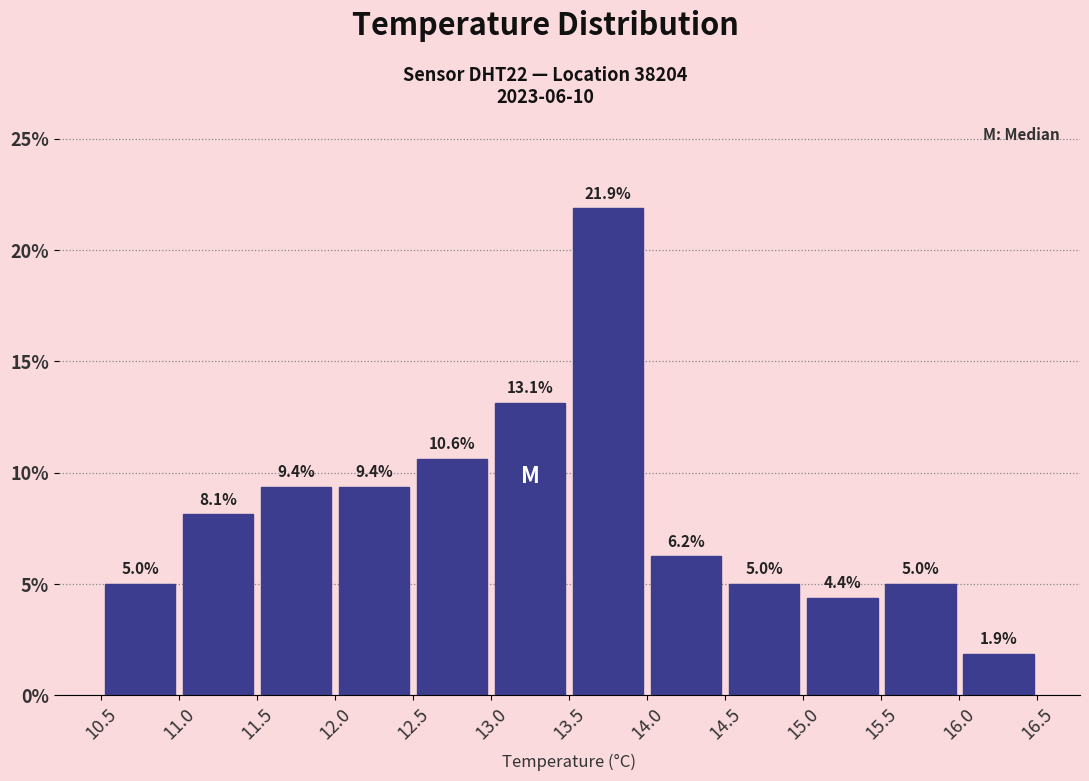

Reading left to right, list every bar in this chart as the range it spans on the x-axis followed by its height.

10.5 to 11.0: 5.0
11.0 to 11.5: 8.1
11.5 to 12.0: 9.4
12.0 to 12.5: 9.4
12.5 to 13.0: 10.6
13.0 to 13.5: 13.1
13.5 to 14.0: 21.9
14.0 to 14.5: 6.2
14.5 to 15.0: 5.0
15.0 to 15.5: 4.4
15.5 to 16.0: 5.0
16.0 to 16.5: 1.9